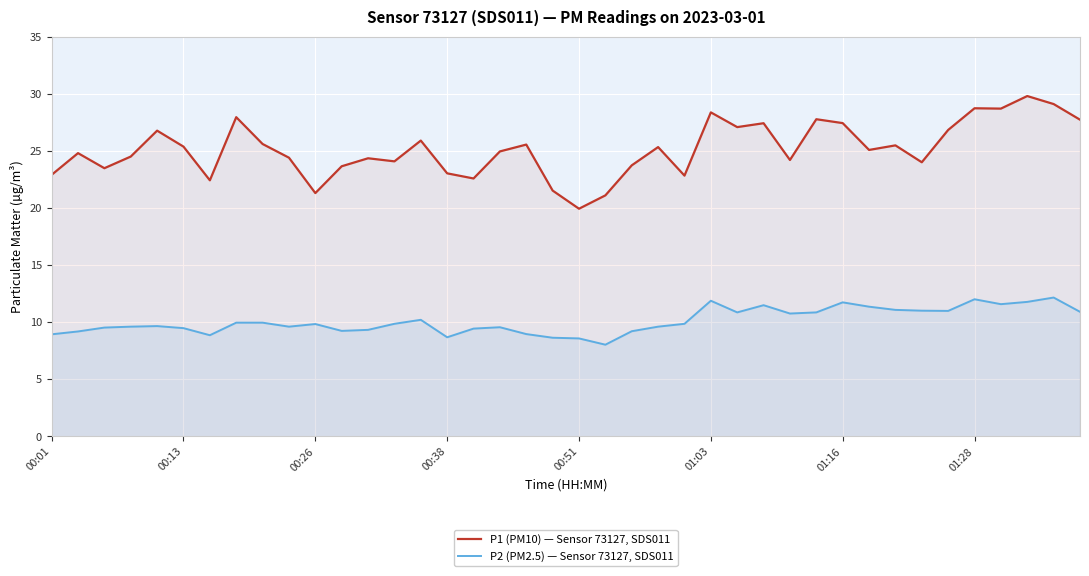

What position from the left is 00:01?

1